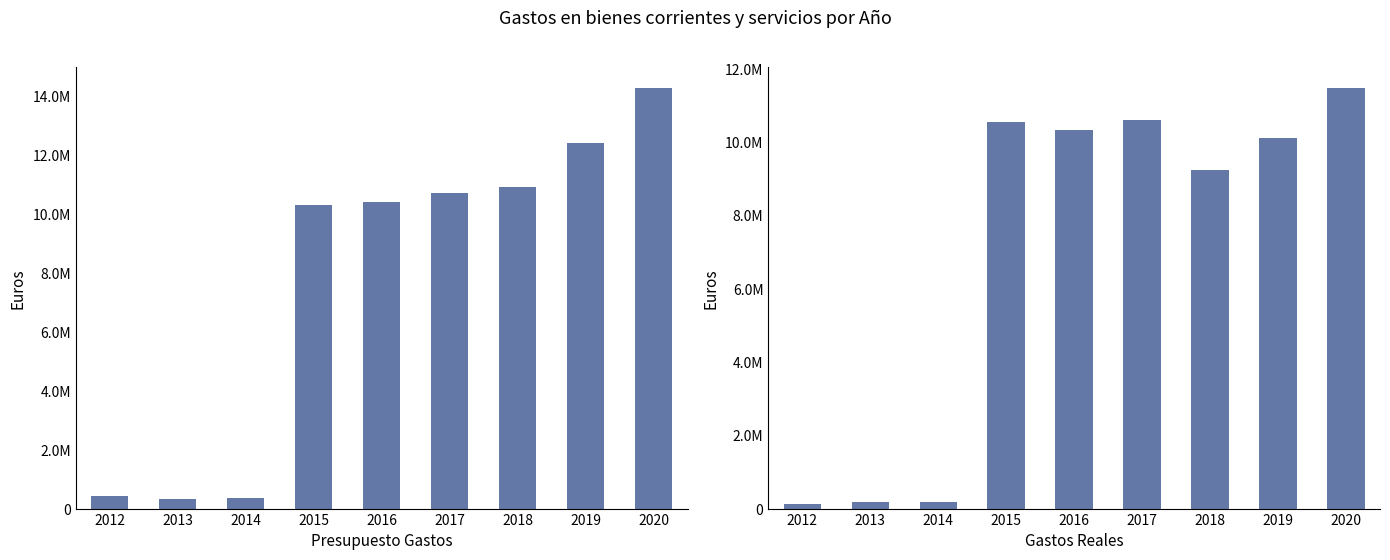

How many series are shown in this chart?

2